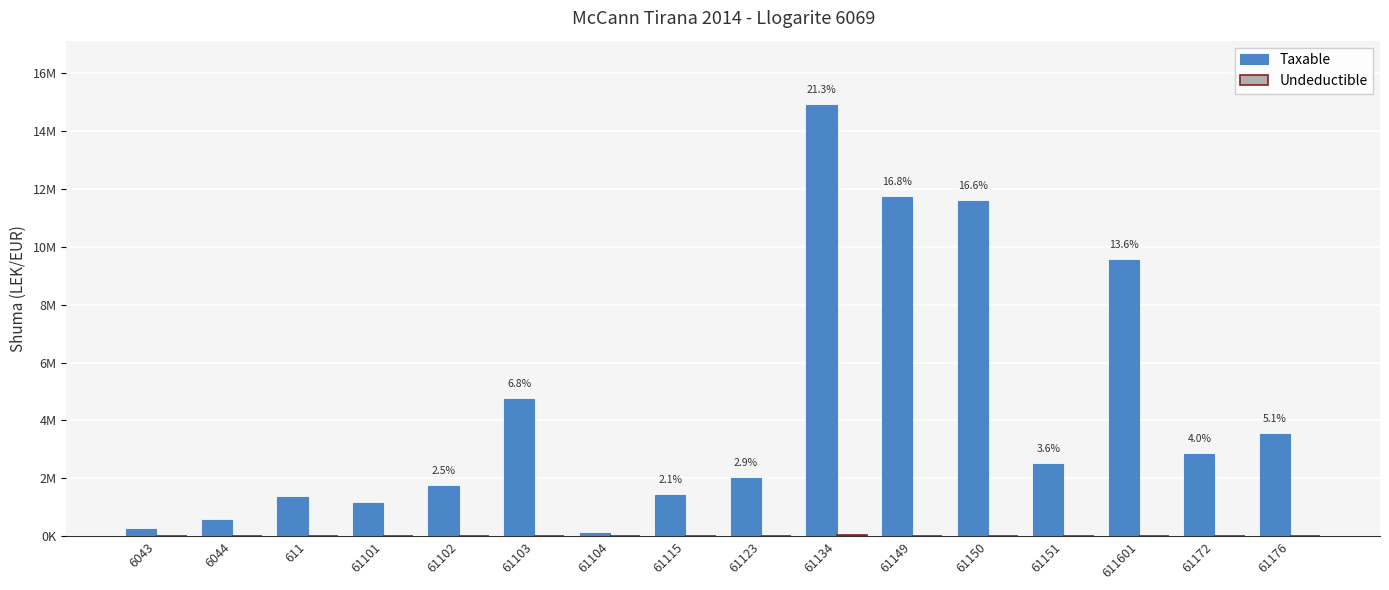

Which series has the largest total across all categories?

Taxable